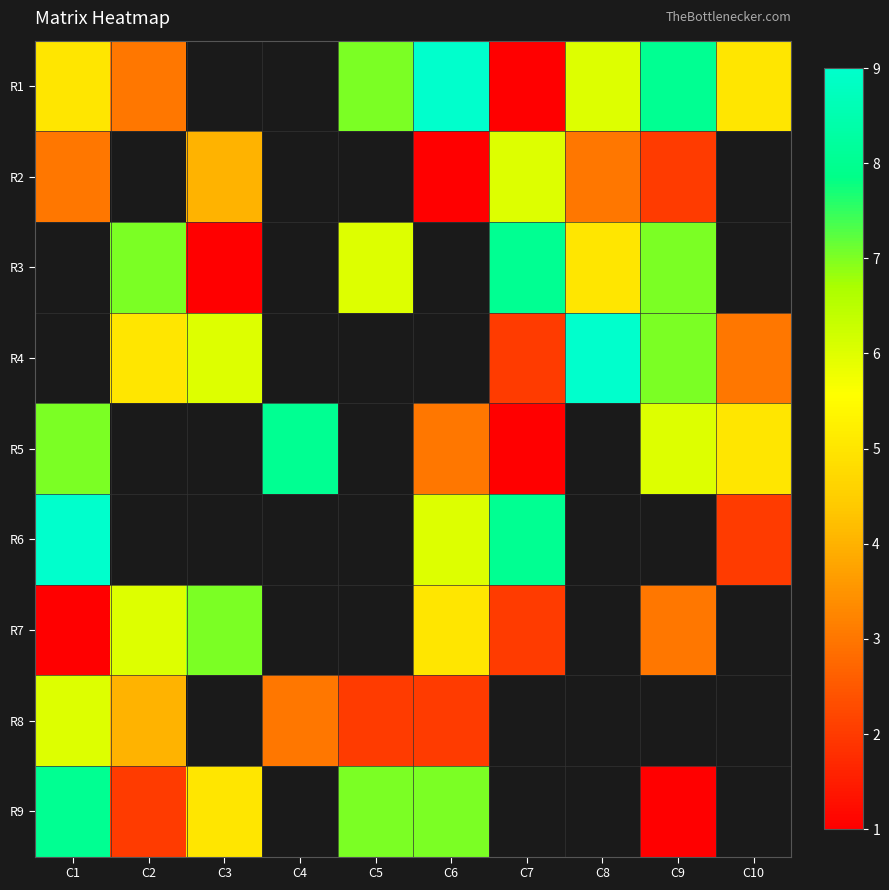

At how many categories does at least one series exceed 6?

9